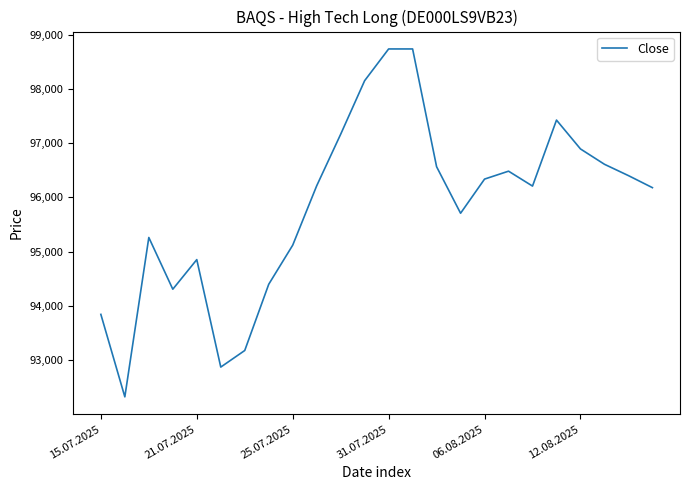

What is the minimum value shown in the chart?

92321